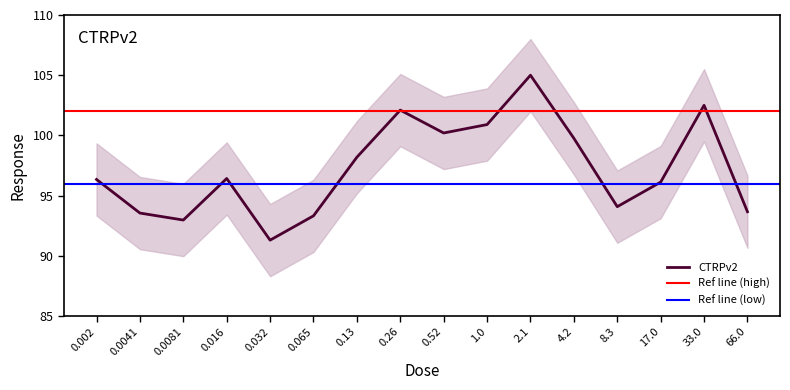

True or false: the data shows 142.4 at 8.3.

False